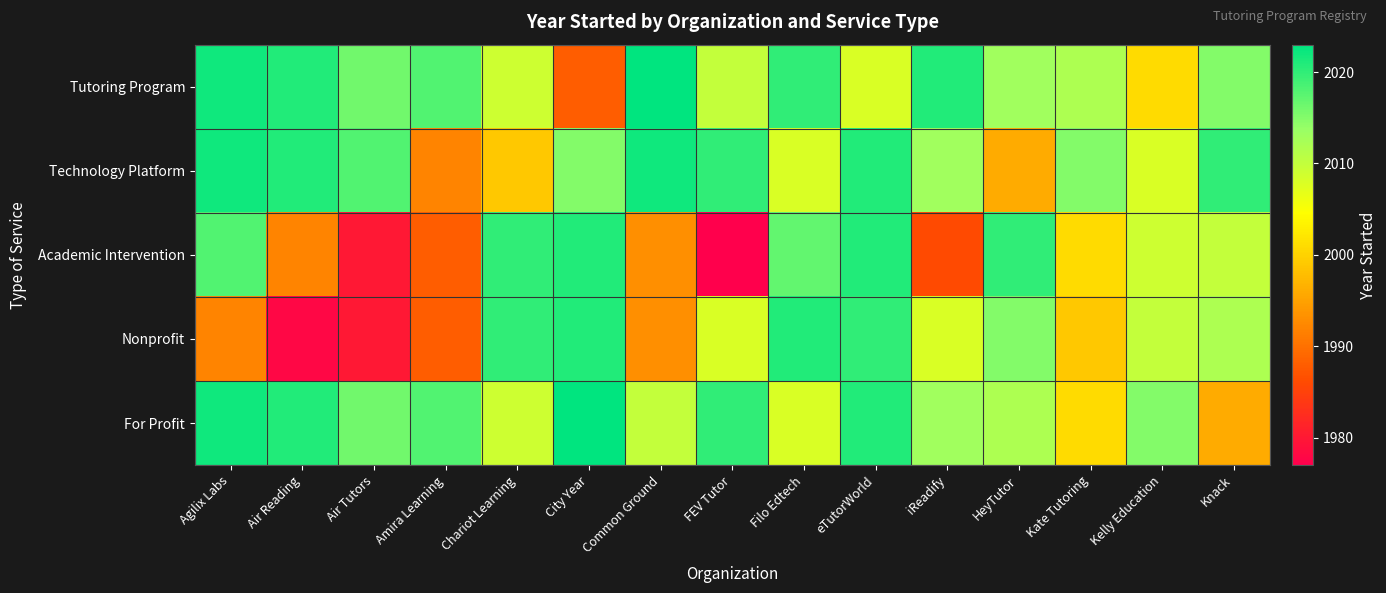

How many distinct data groups are displayed?

5